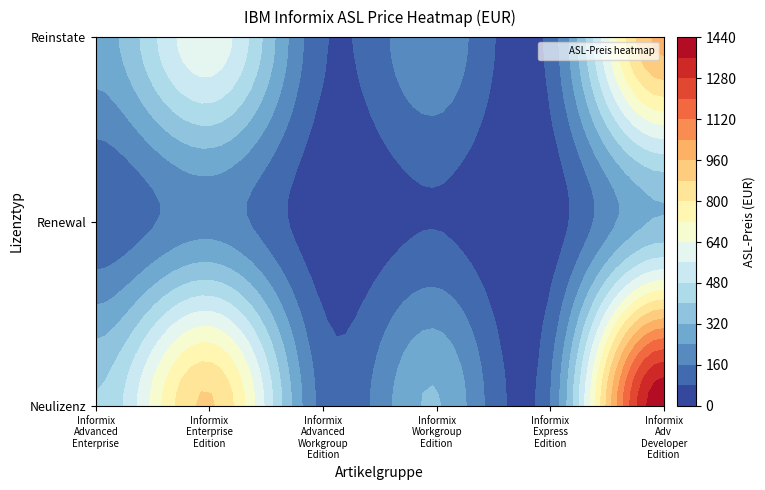

Is the value of Informix Advanced Enterprise at Neulizenz greater than the value of Informix Advanced Workgroup Edition at Renewal?

Yes